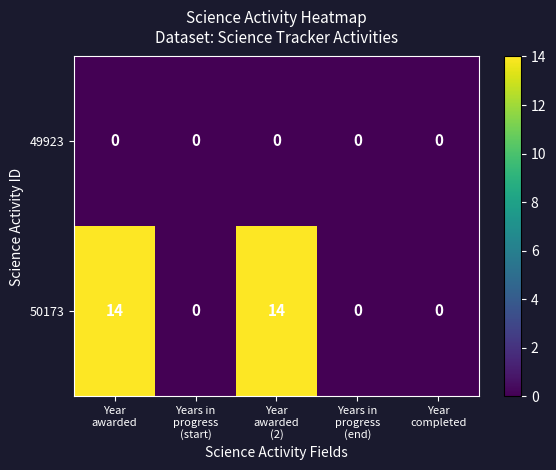

List the series in order of their overall mean, lowest first.

49923, 50173